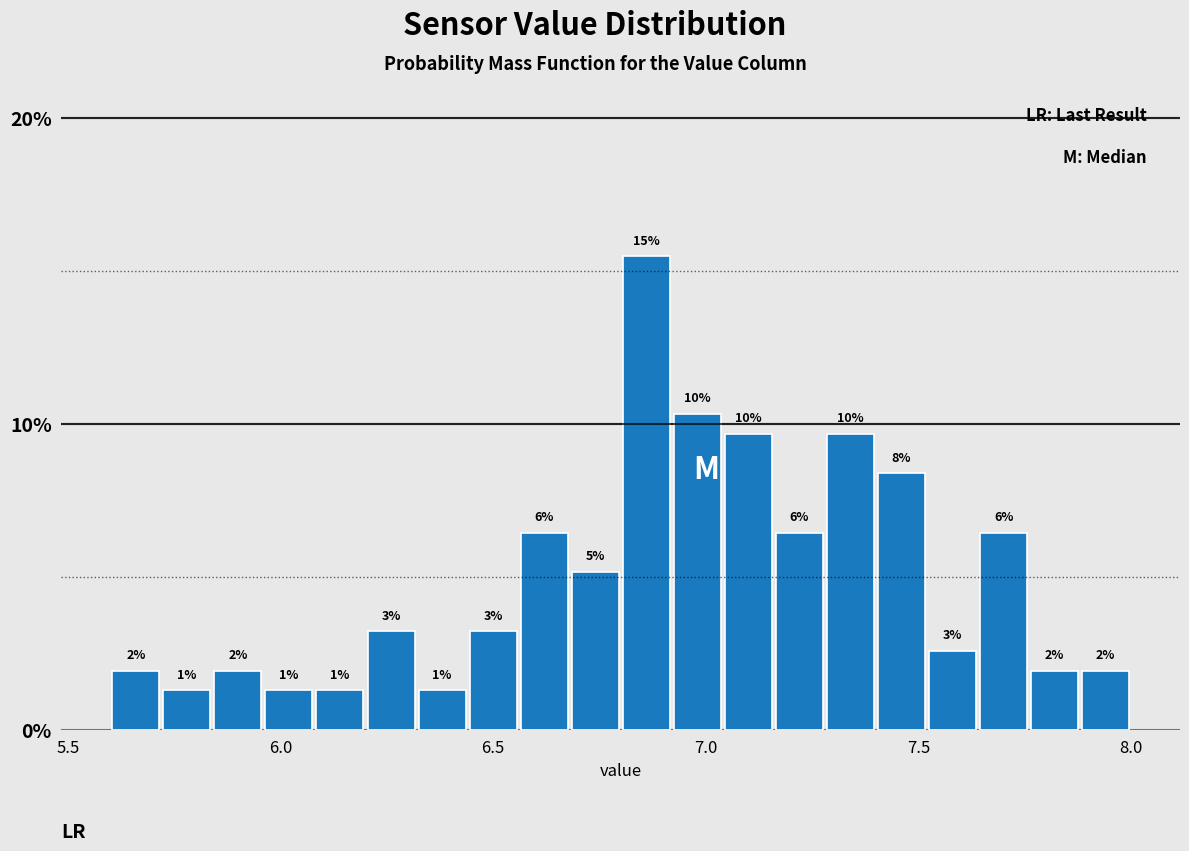

Read against the x-axis, roughly where is the centre of the tallest bar?

6.85